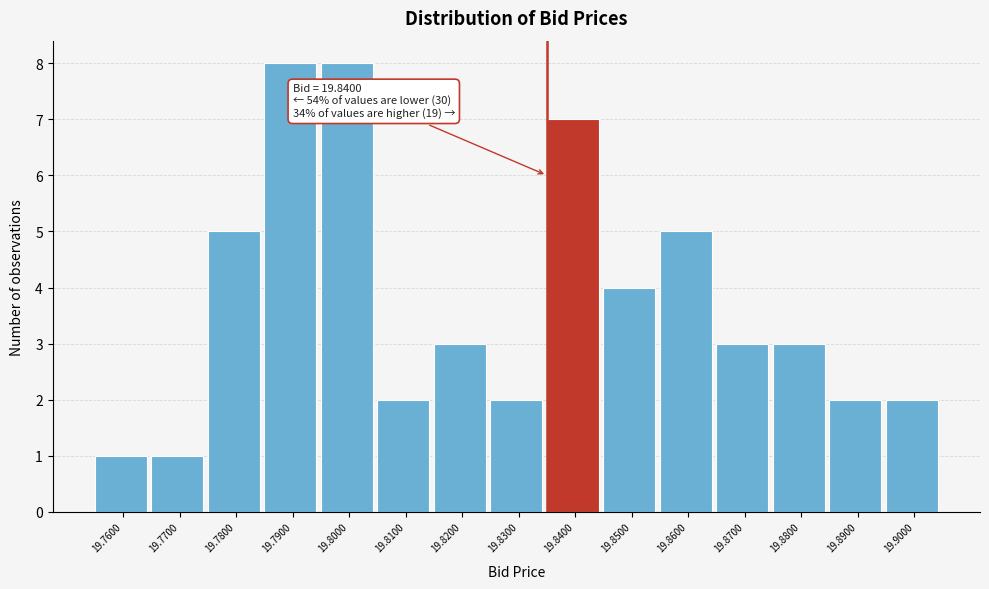

Reading left to right, extract all data points from this chart.

19.7600=1	19.7700=1	19.7800=5	19.7900=8	19.8000=8	19.8100=2	19.8200=3	19.8300=2	19.8400=7	19.8500=4	19.8600=5	19.8700=3	19.8800=3	19.8900=2	19.9000=2